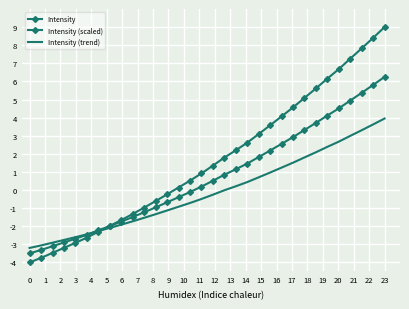

Rank the series by their average value, from lowest to highest.

Intensity (trend), Intensity (scaled), Intensity